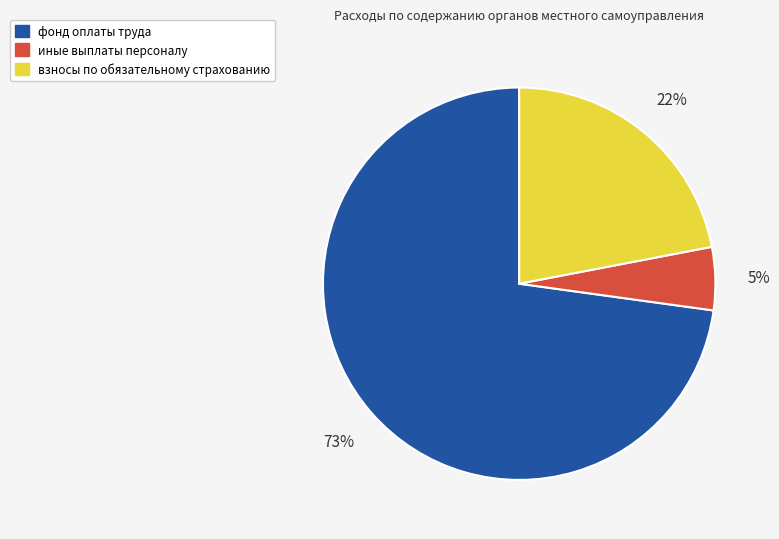

Do фонд оплаты труда and иные выплаты персоналу together represent more than half of the pie?

Yes